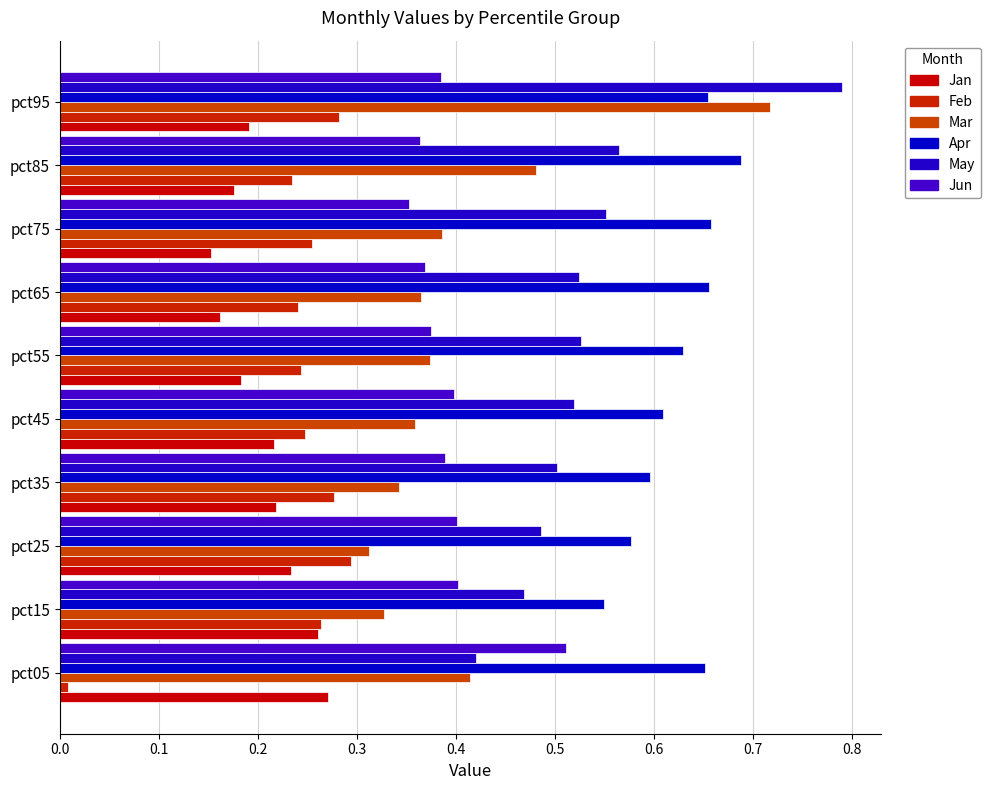

Which label corresponds to the largest value in the chart?

pct95